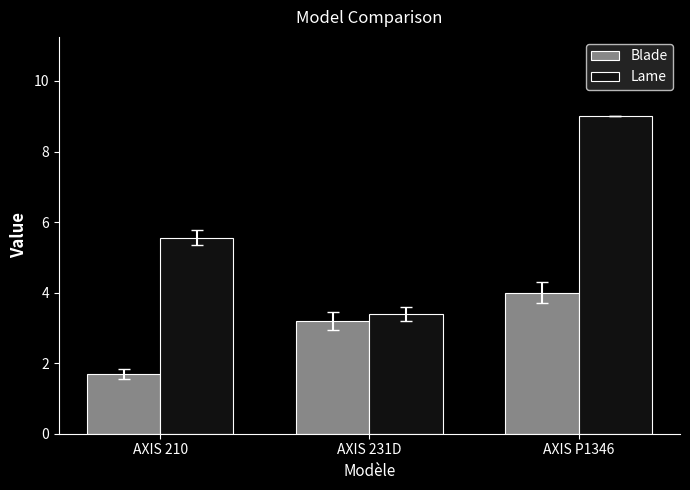

How many series are shown in this chart?

2